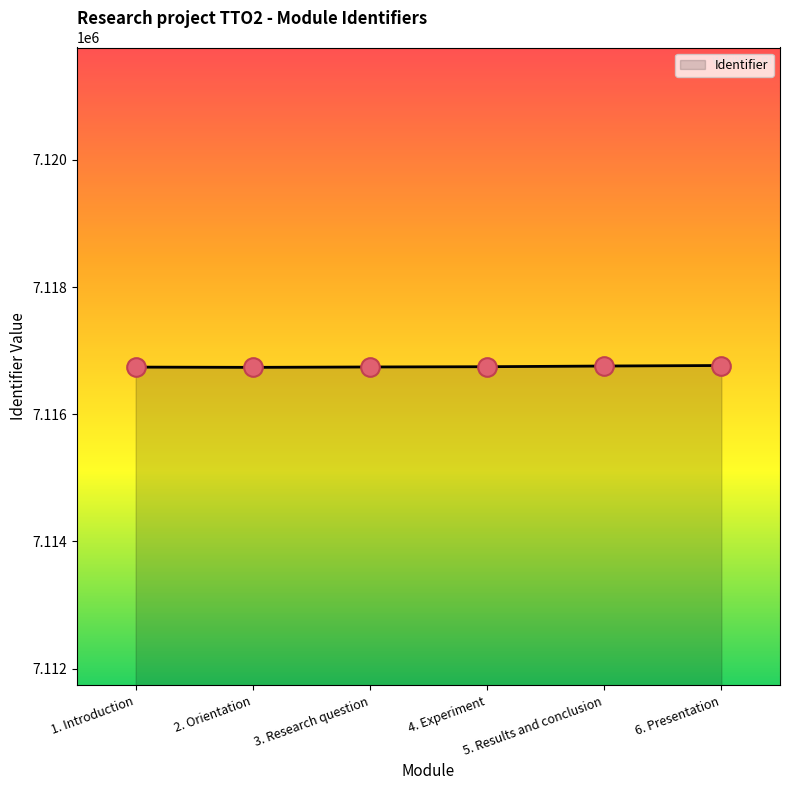

What is the change in value from 1. Introduction to 2. Orientation?

-4